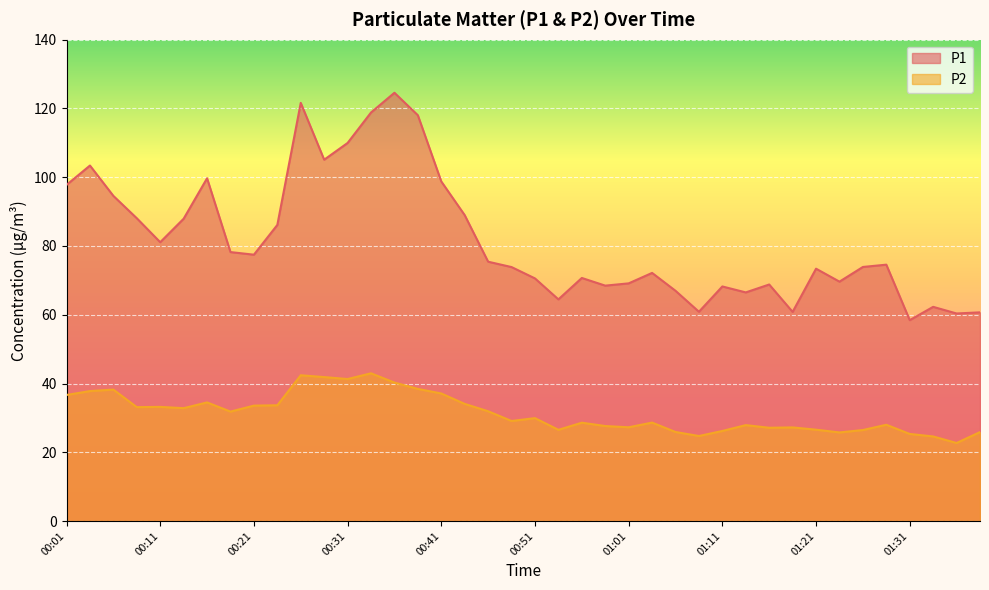

True or false: P1 has more than 1 interior local peaks.

True